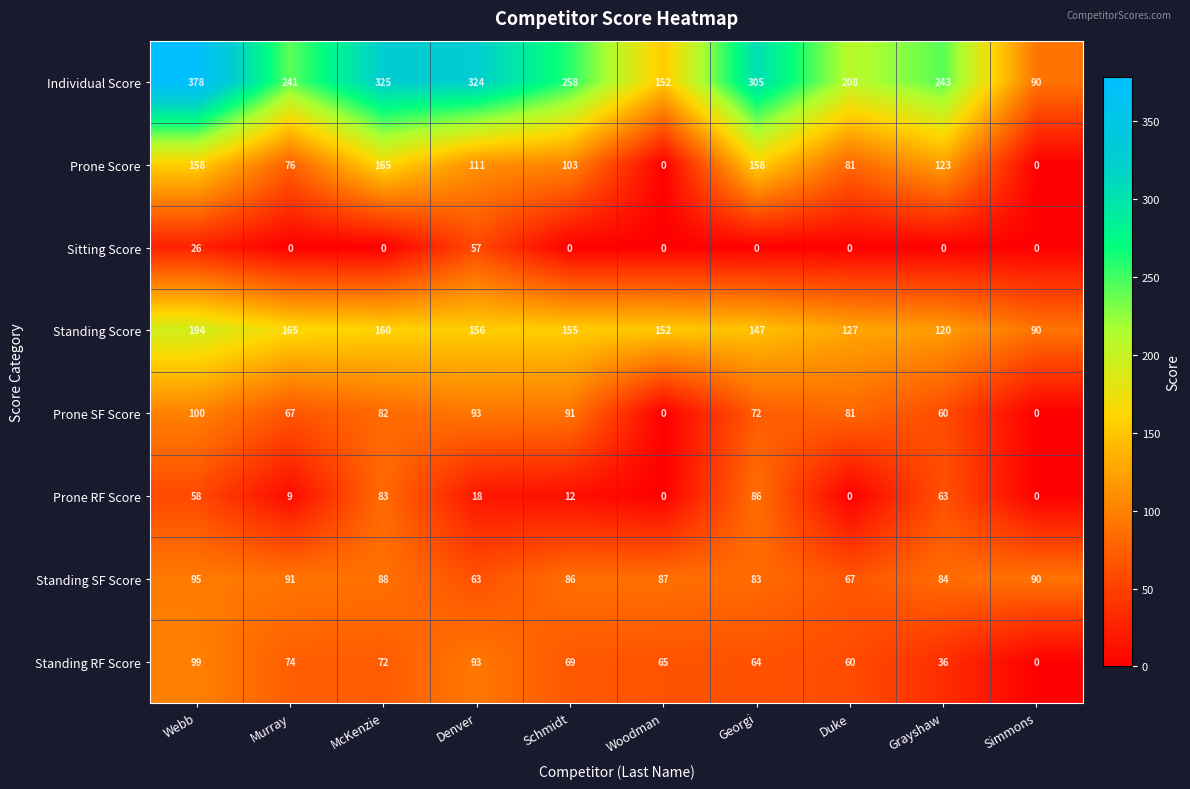

True or false: Standing Score has a value of 147 at Georgi.

True